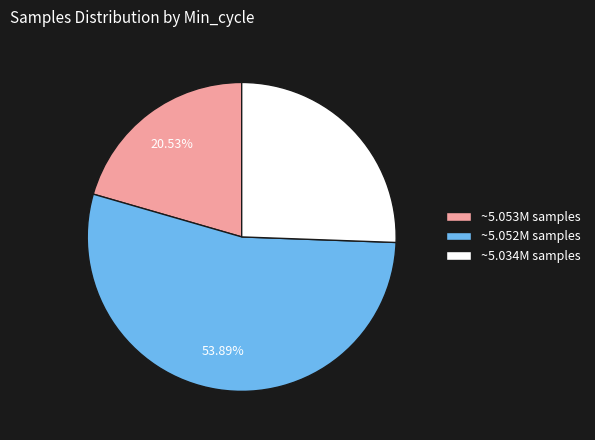

Rank the categories by value from lowest to highest.

~5.053M samples, ~5.034M samples, ~5.052M samples